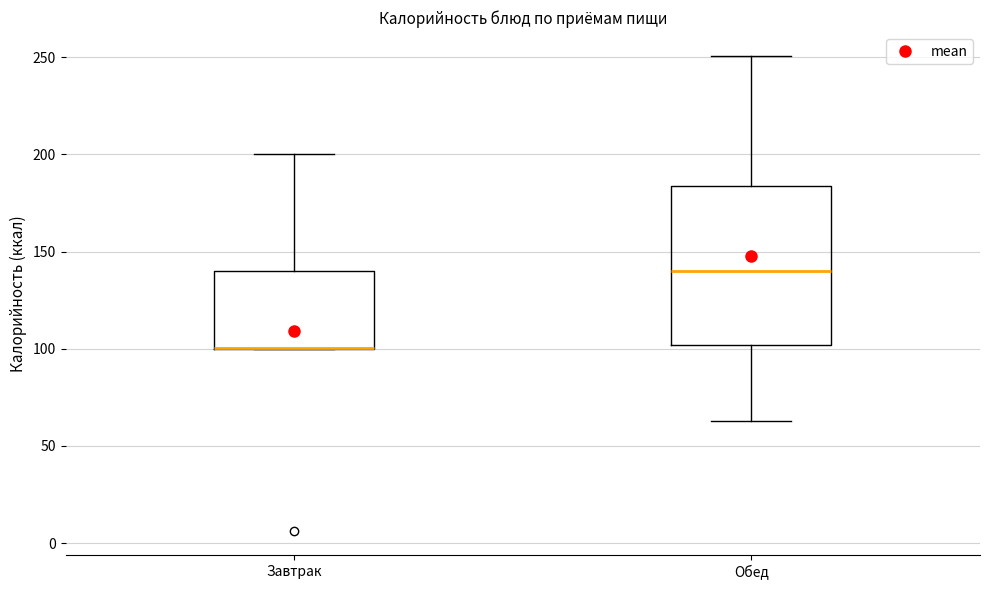

Where is the upper edge of the box for Обед on the y-axis? The values are not printed on the chart, so give them approximately, as read against the axis.

185